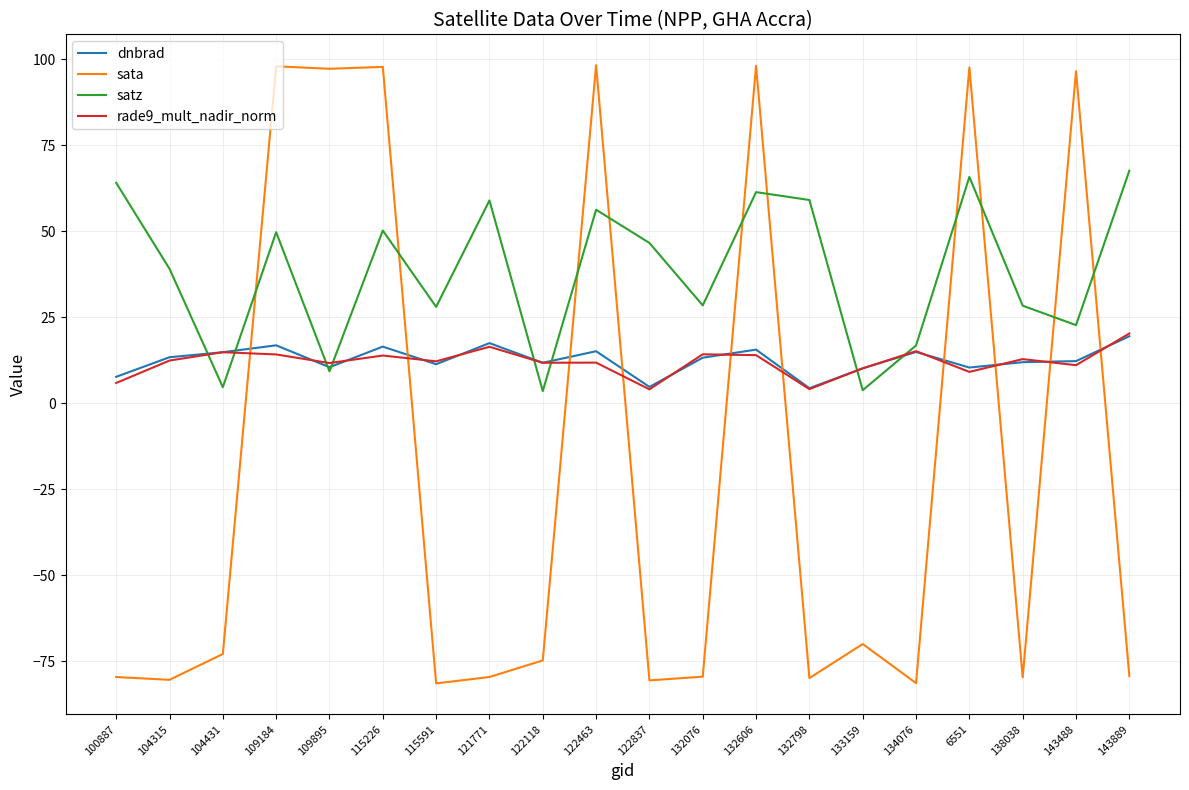

What is the difference between the dnbrad values at 138038 and 122118?

0.2